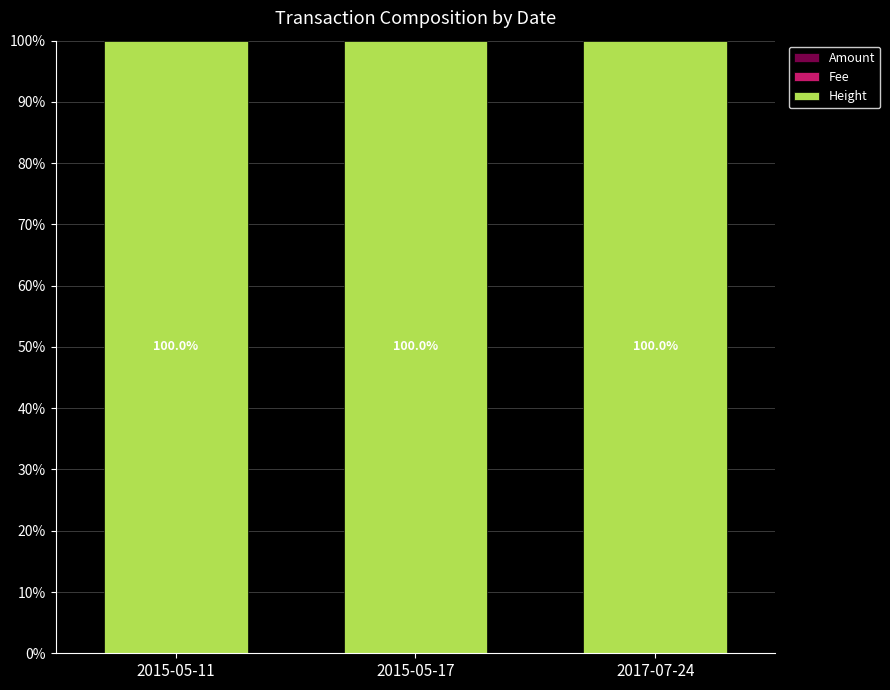

Rank the categories by Height value from highest to lowest.

2017-07-24, 2015-05-17, 2015-05-11